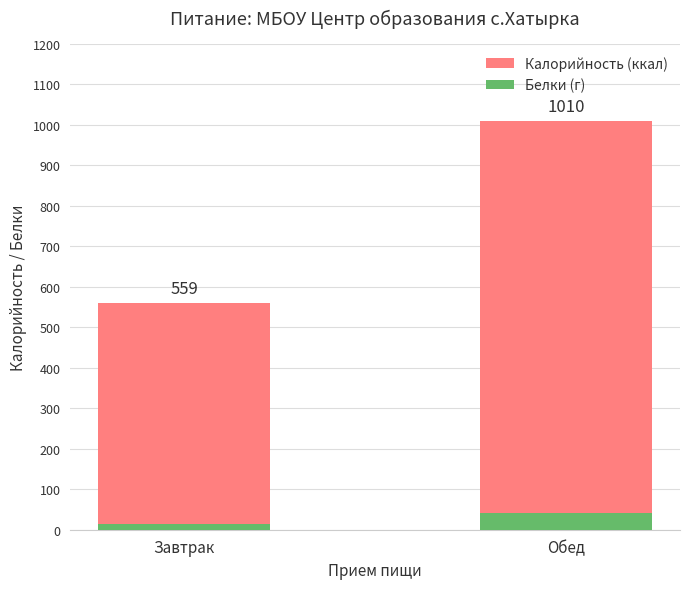

Which category has the highest value in the Калорийность (ккал) series?

Обед